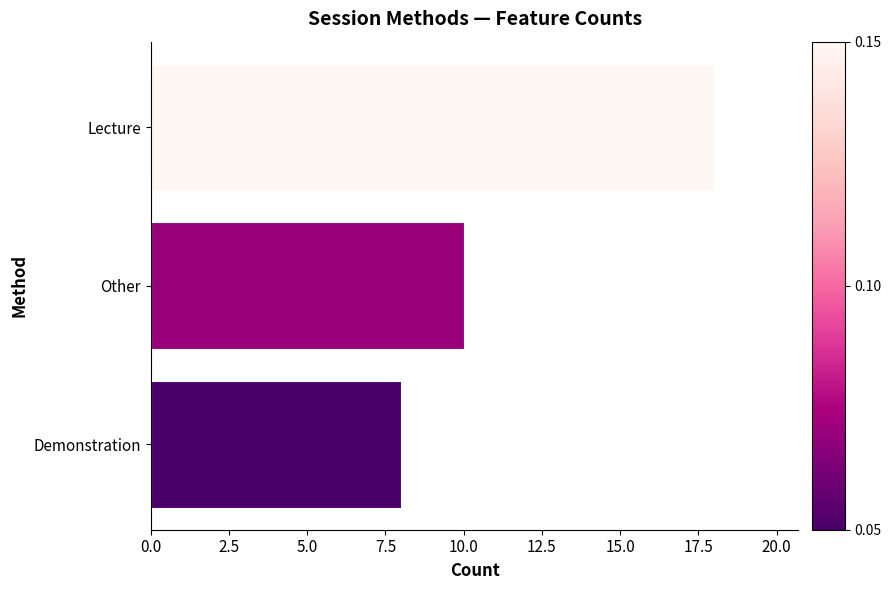

List the labels in order of value, largest first.

Lecture, Other, Demonstration